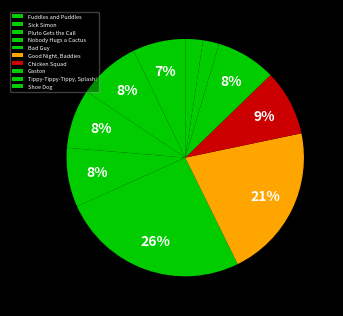

Does any single category account for the majority?

No